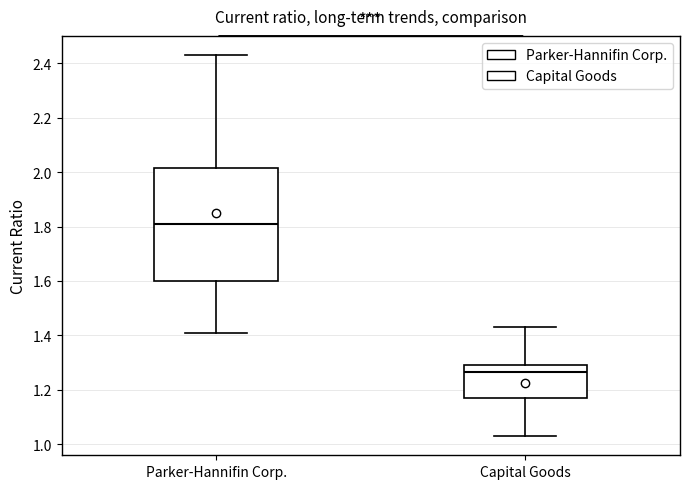

Comparing the boxes themselves (not the whiskers), which one is the tallest?

Parker-Hannifin Corp.